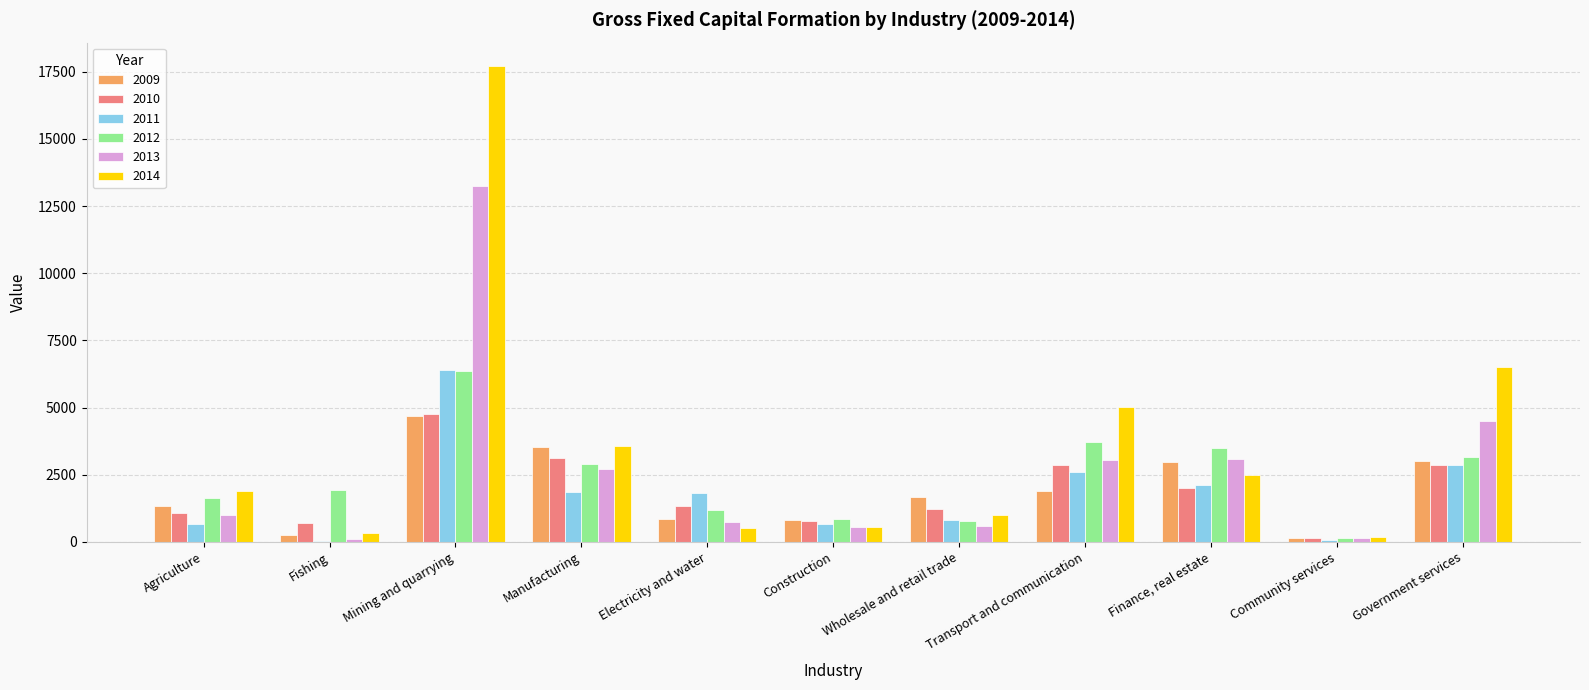

Which series changed the most between Mining and quarrying and Electricity and water?

2014